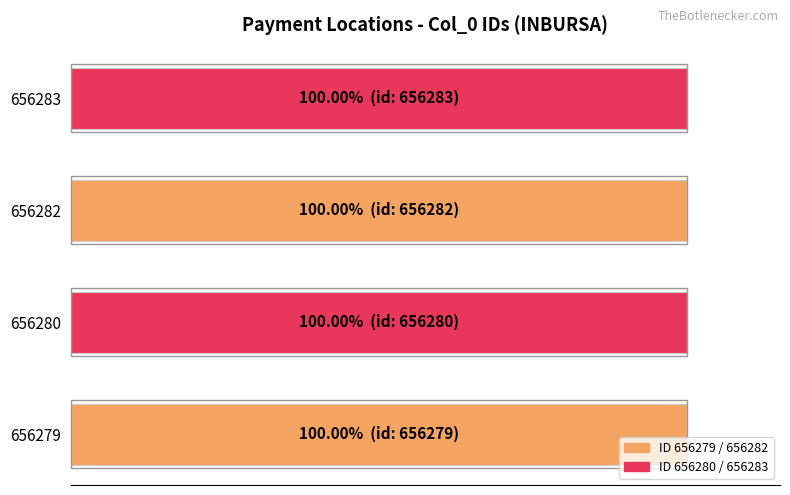

Are the bars horizontal?

Yes